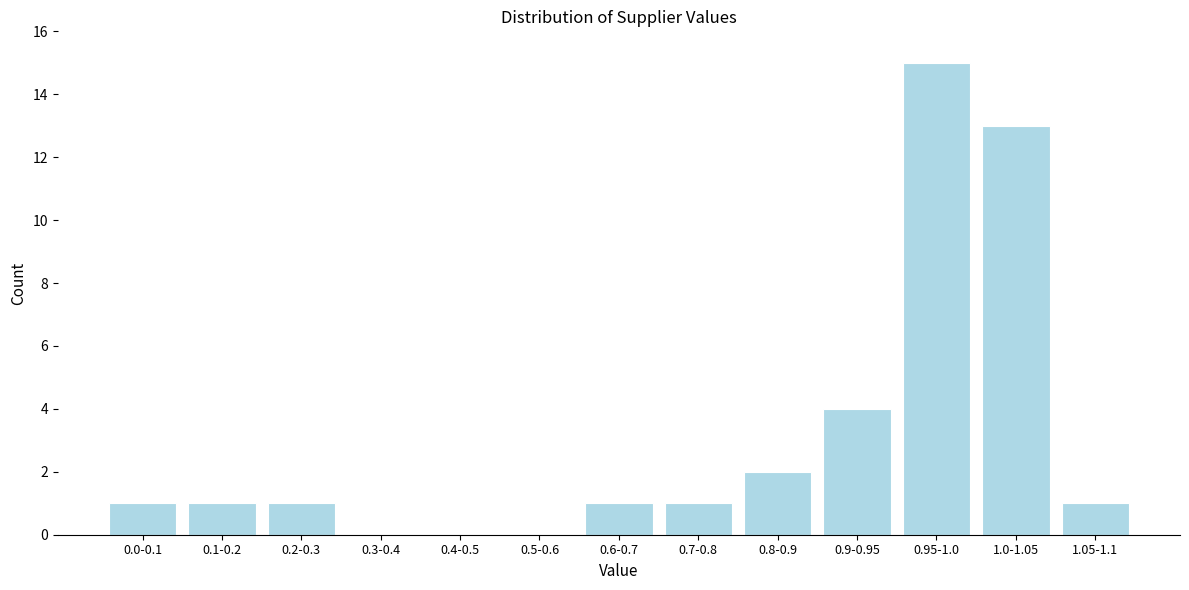

Reading right to left, extract all data points from this chart.

1.05-1.1=1	1.0-1.05=13	0.95-1.0=15	0.9-0.95=4	0.8-0.9=2	0.7-0.8=1	0.6-0.7=1	0.5-0.6=0	0.4-0.5=0	0.3-0.4=0	0.2-0.3=1	0.1-0.2=1	0.0-0.1=1